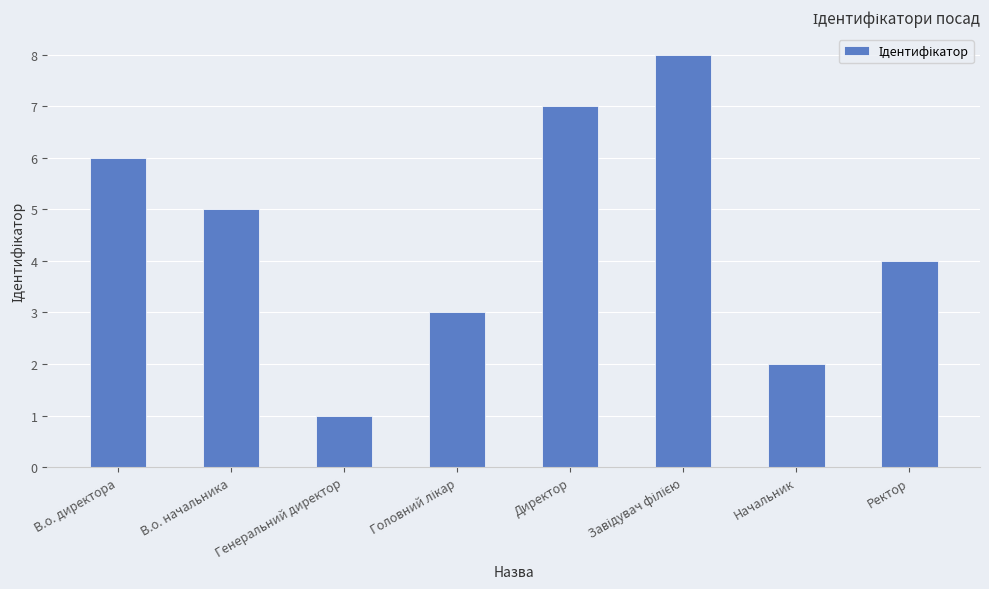

True or false: the data shows 5 at В.о. начальника.

True